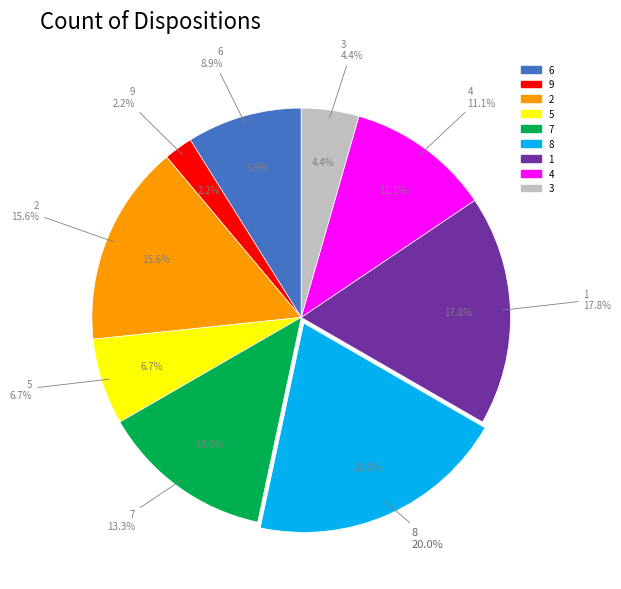

Is there any slice that represents more than half of the pie?

No